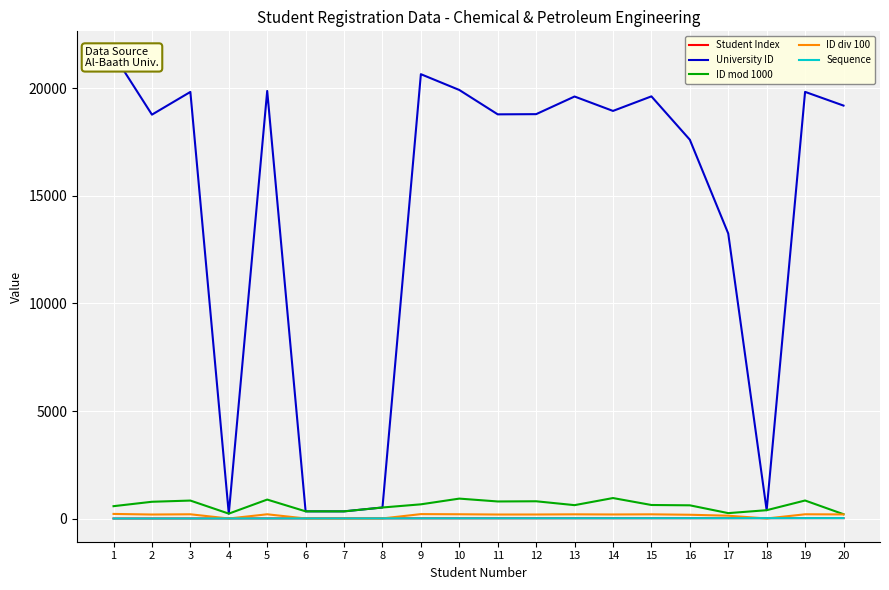

At which label does ID mod 1000 reach its peak?

14